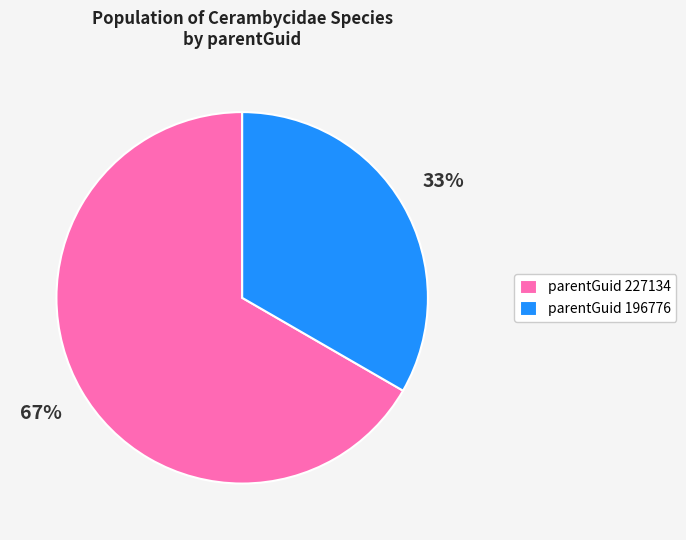

Combined, do parentGuid 227134 and parentGuid 196776 account for over 50%?

Yes